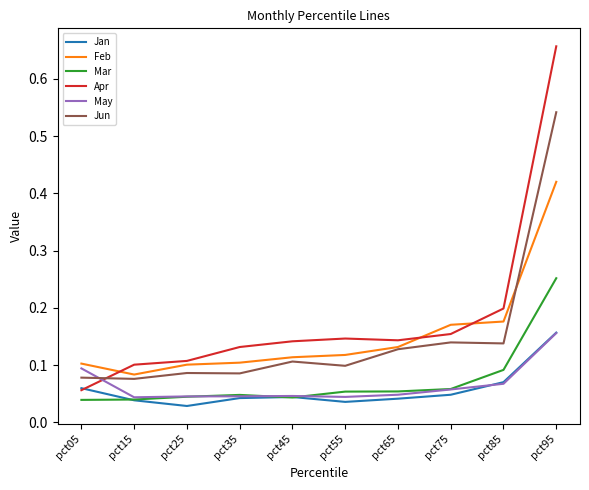

How many Feb values are between 0 and 1?

10